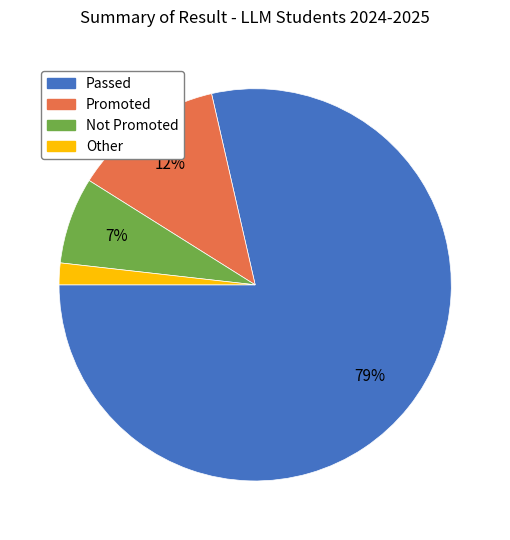

Count the number of slices in the pie.

4